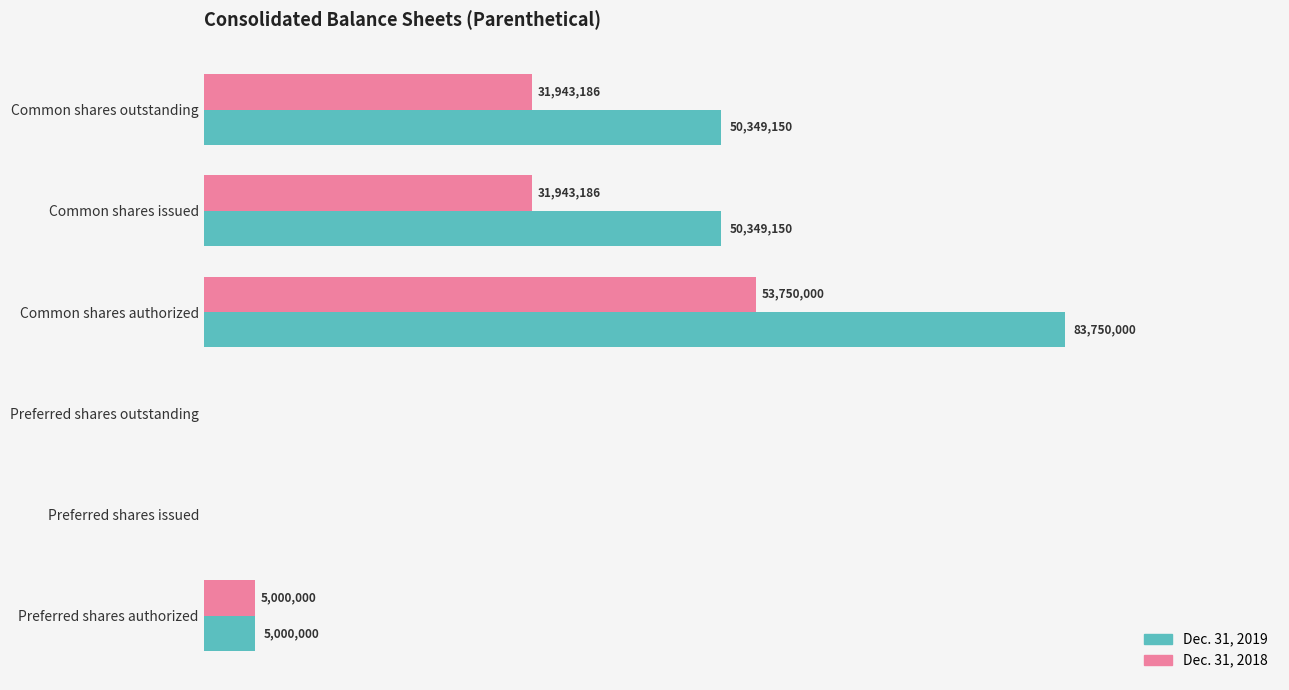

What are all the series names shown in the legend?

Dec. 31, 2019, Dec. 31, 2018